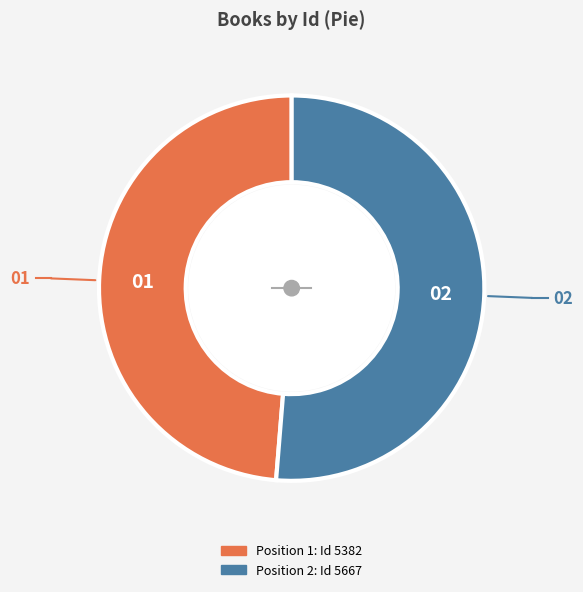

Does any single category account for the majority?

Yes